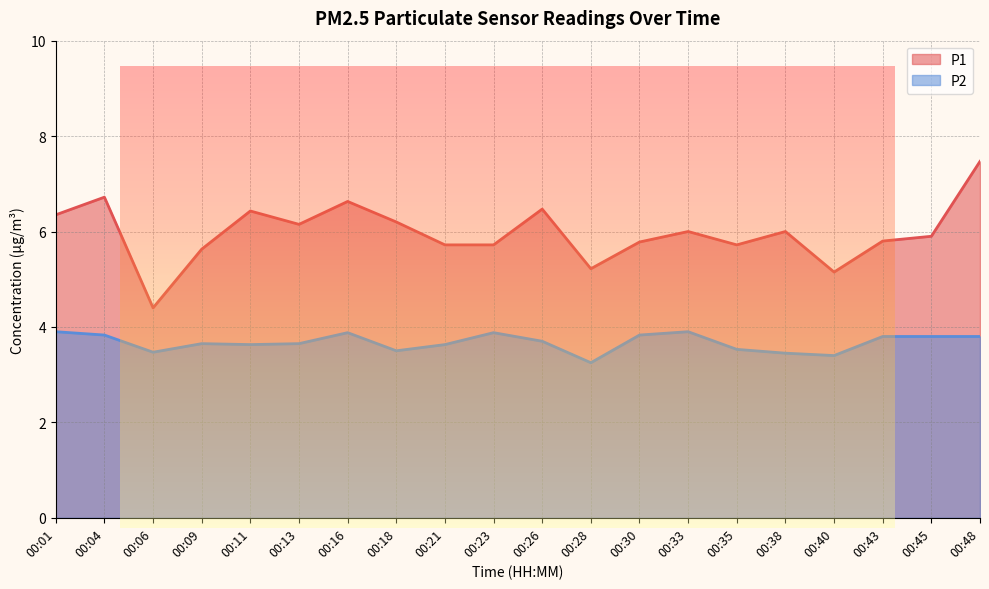

True or false: P2 and P1 cross at least once.

False